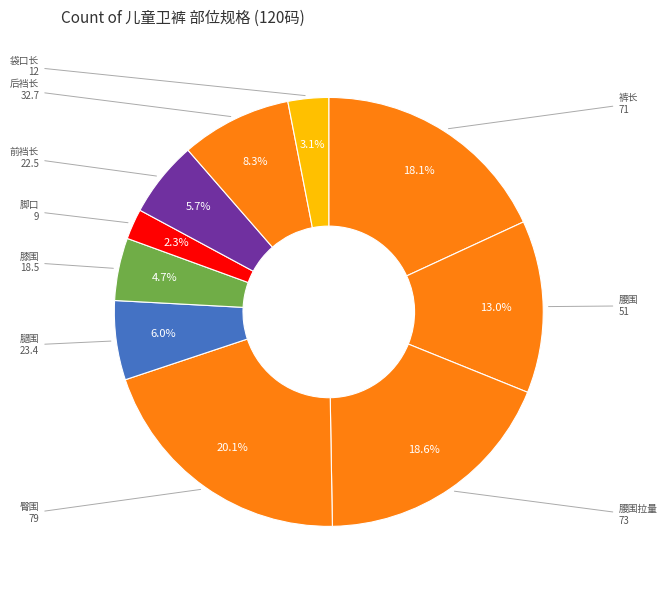

What is the ratio of the value at 脚口 to the value at 腰围拉量?

0.1